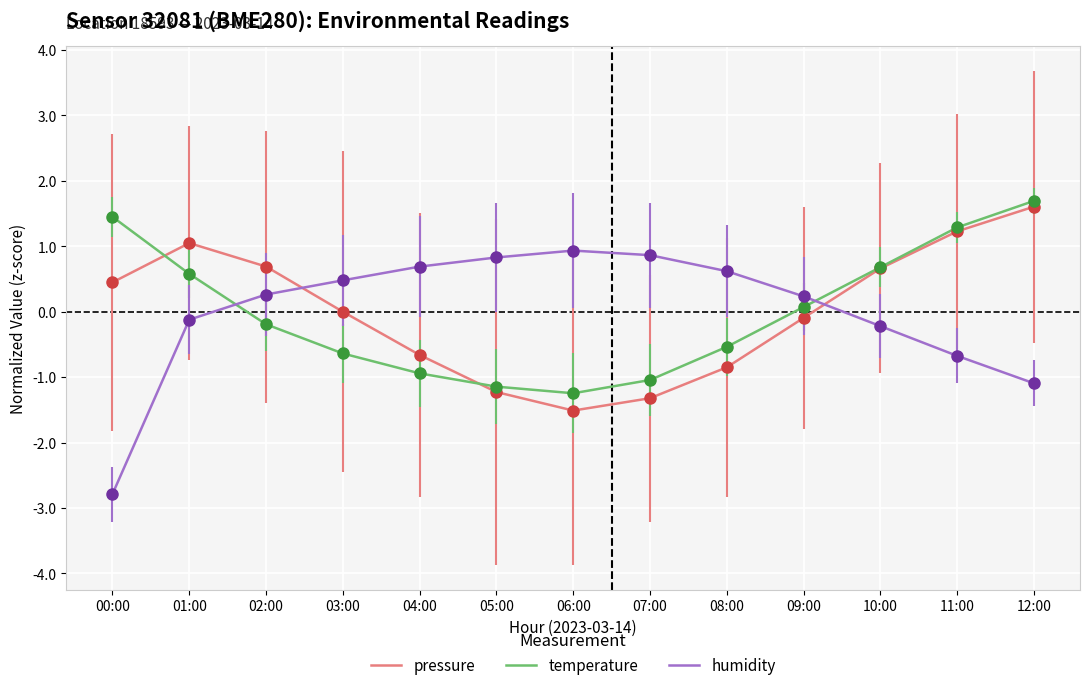

At which category is the sum across all series the highest?

12:00